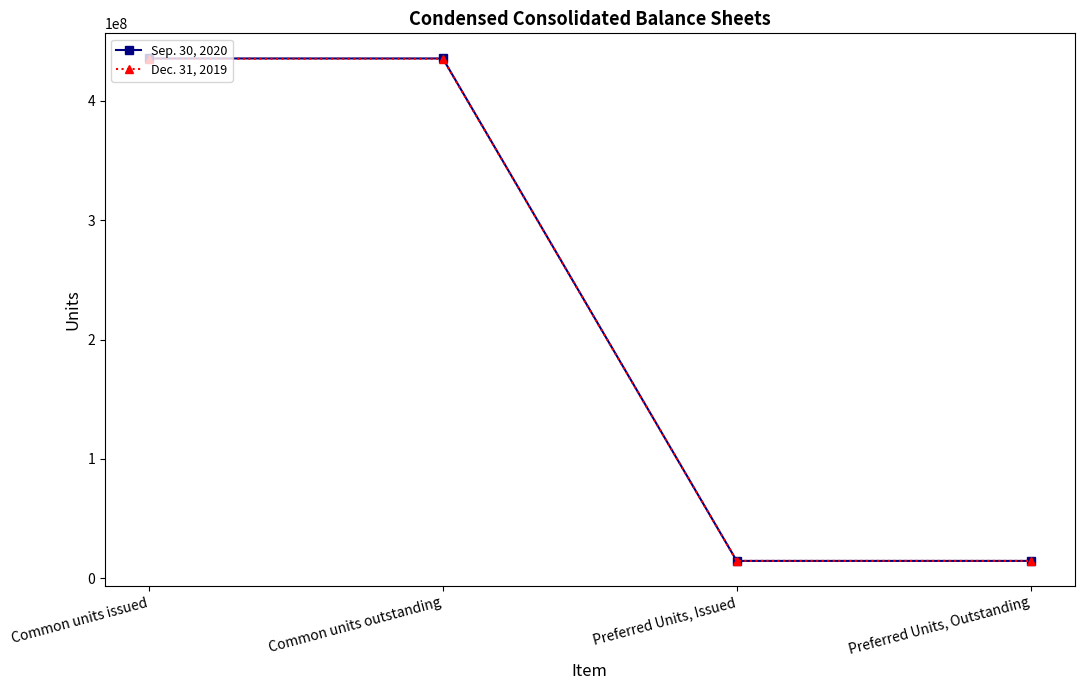

Read the Sep. 30, 2020 value at Preferred Units, Outstanding.

14520000